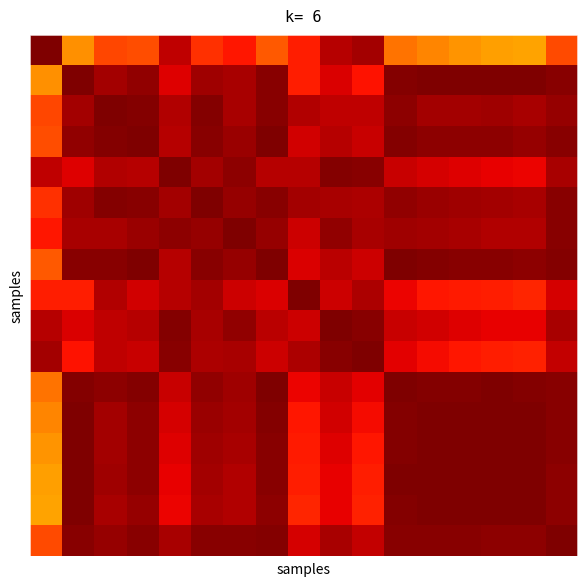

How many data points does each series have?

17